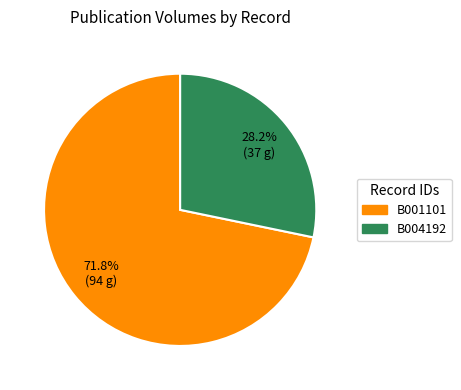

True or false: B001101 accounts for 72% of the total.

True